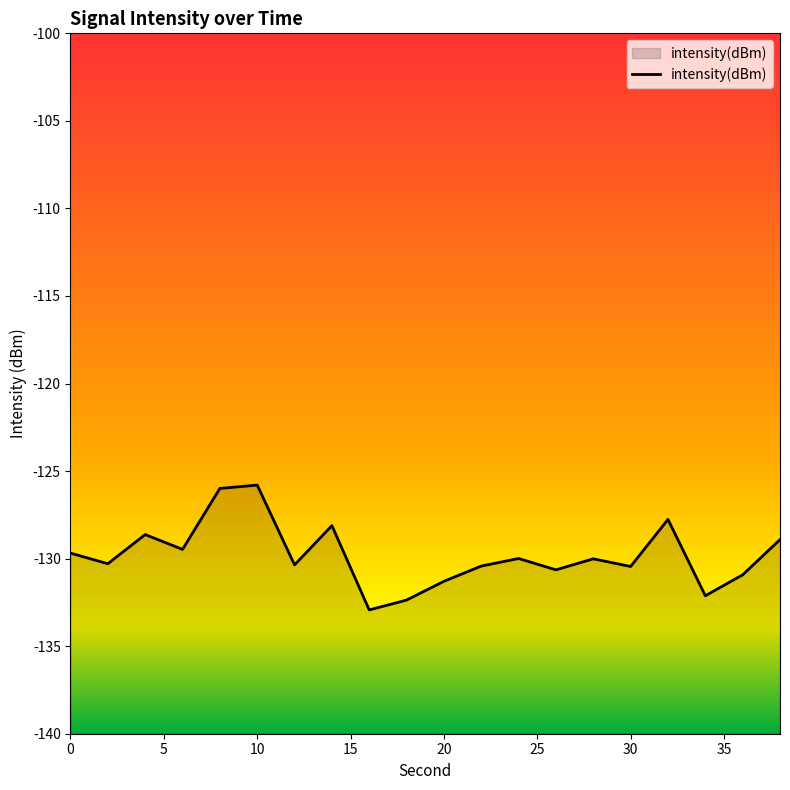

What is the difference between the maximum and minimum values?

7.1